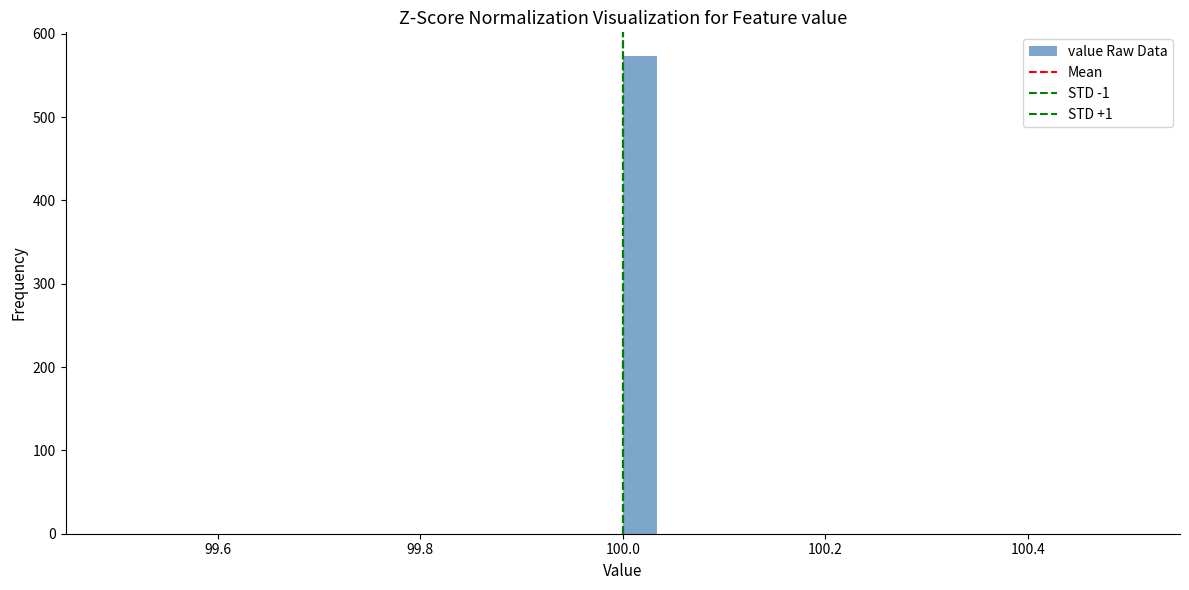

Around what value on the x-axis is the tallest bar? Give the approximate position of its centre, as read against the axis.

100.02